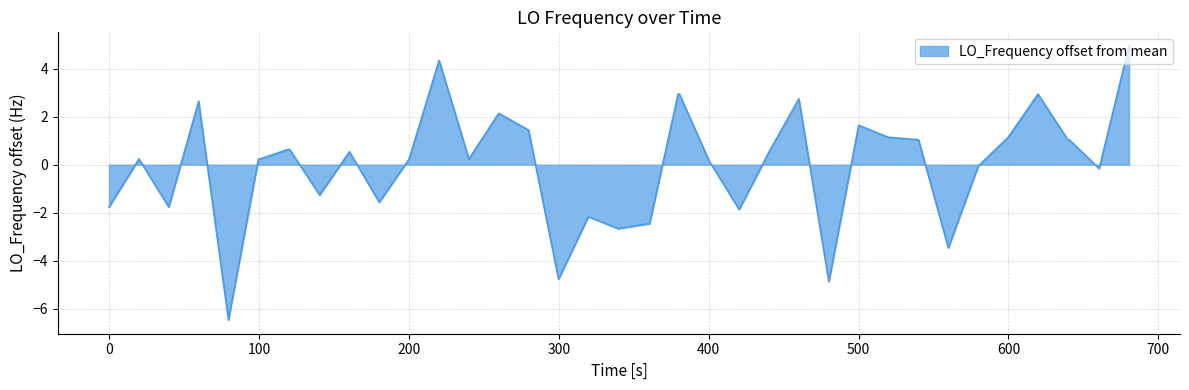

What is the maximum value shown in the chart?

4.9